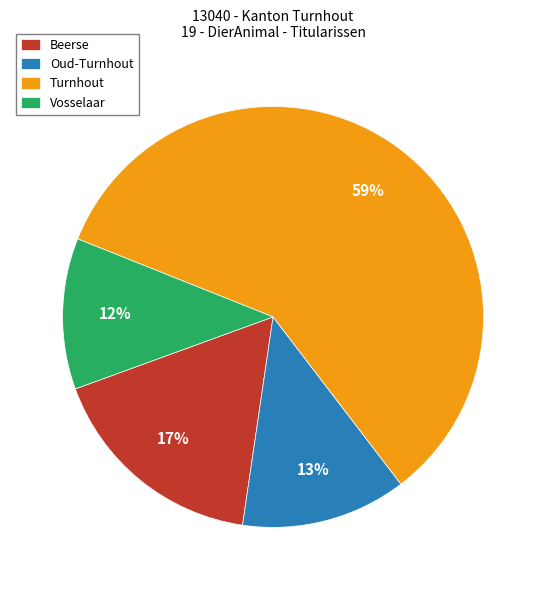

Is it true that Oud-Turnhout is 13% of the pie?

True